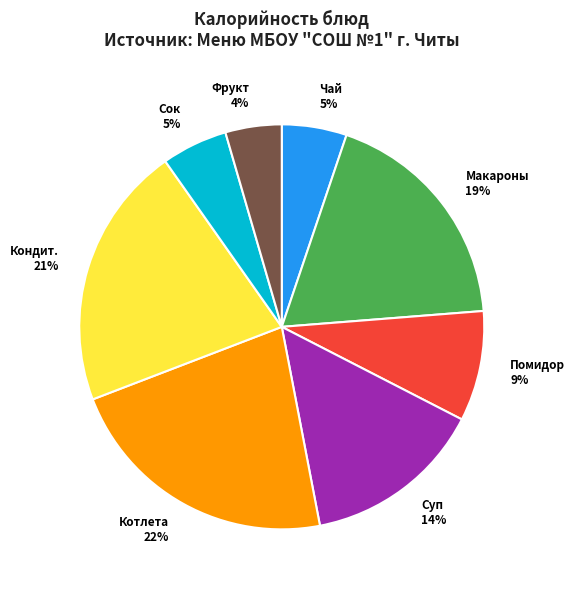

To the nearest percent, what is the average slice percentage?

12%